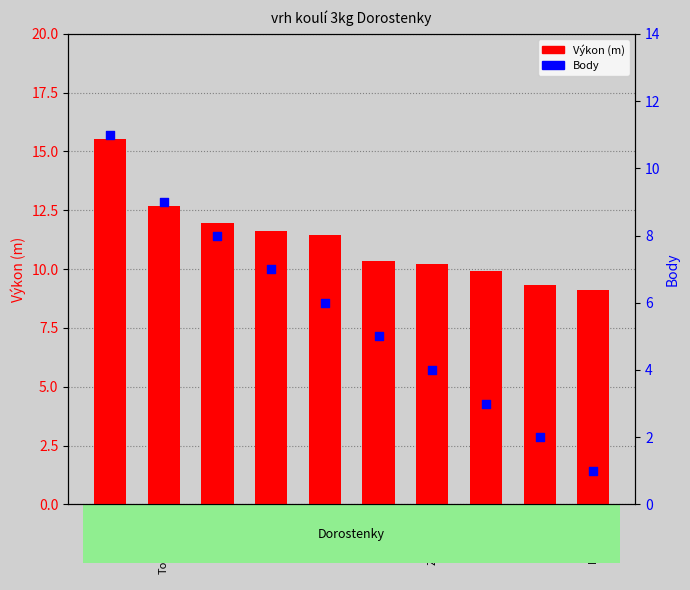

At which category is the sum across all series the highest?

Přečková